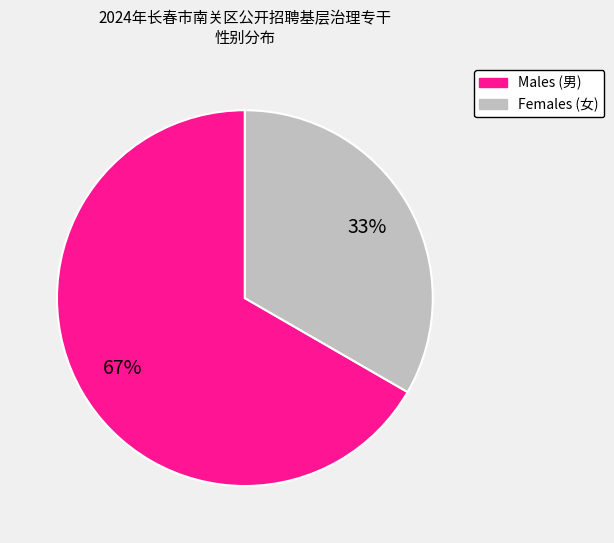

Is there any slice that represents more than half of the pie?

Yes